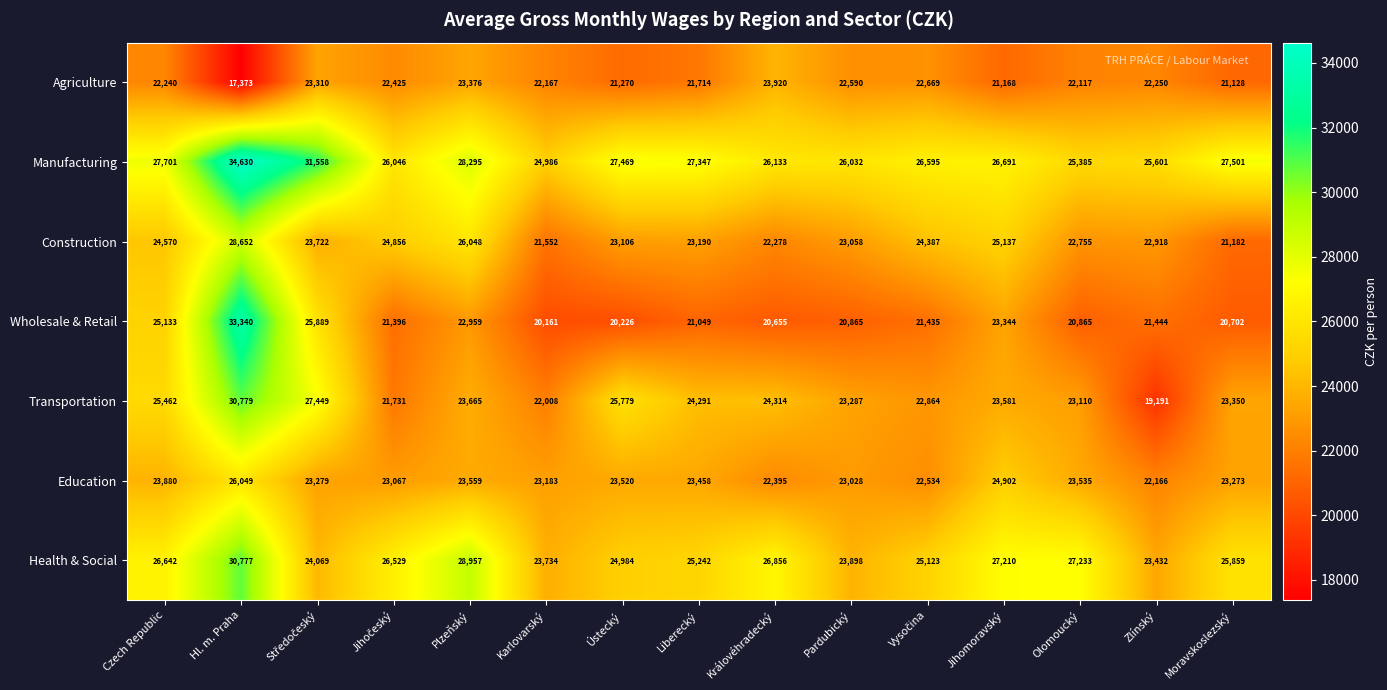

What is the sum of all Health & Social values?

390545